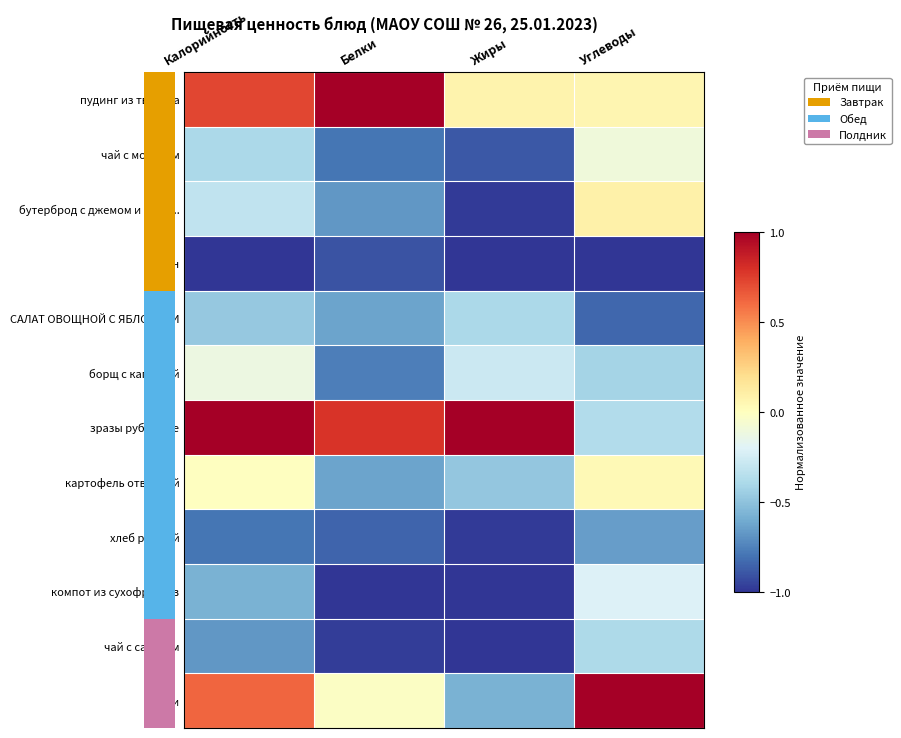

Reading right to left, transcribe all the data shown in this chart.

пудинг из творога: Углеводы=0.1	Жиры=0.1	Белки=1.0	Калорийность=0.7
чай с молоком: Углеводы=-0.1	Жиры=-0.9	Белки=-0.8	Калорийность=-0.4
бутерброд с джемом и пови...: Углеводы=0.1	Жиры=-1.0	Белки=-0.7	Калорийность=-0.3
банан: Углеводы=-1.0	Жиры=-1.0	Белки=-0.9	Калорийность=-1.0
САЛАТ ОВОЩНОЙ С ЯБЛОКАМИ: Углеводы=-0.8	Жиры=-0.4	Белки=-0.6	Калорийность=-0.5
борщ с капустой: Углеводы=-0.4	Жиры=-0.3	Белки=-0.8	Калорийность=-0.1
зразы рубленые: Углеводы=-0.4	Жиры=1.0	Белки=0.8	Калорийность=1.0
картофель отварной: Углеводы=0.0	Жиры=-0.5	Белки=-0.6	Калорийность=-0.0
хлеб ржаной: Углеводы=-0.7	Жиры=-1.0	Белки=-0.8	Калорийность=-0.8
компот из сухофруктов: Углеводы=-0.2	Жиры=-1.0	Белки=-1.0	Калорийность=-0.6
чай с сахаром: Углеводы=-0.4	Жиры=-1.0	Белки=-1.0	Калорийность=-0.7
вафли: Углеводы=1.0	Жиры=-0.6	Белки=-0.0	Калорийность=0.6